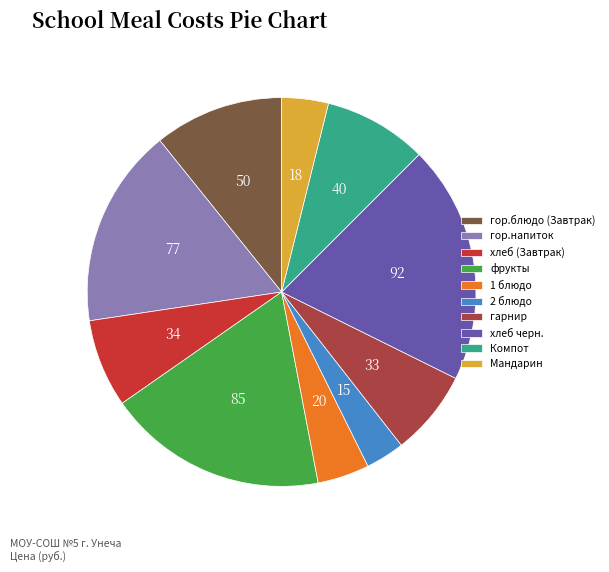

Is the sum of Компот and фрукты greater than half?

No